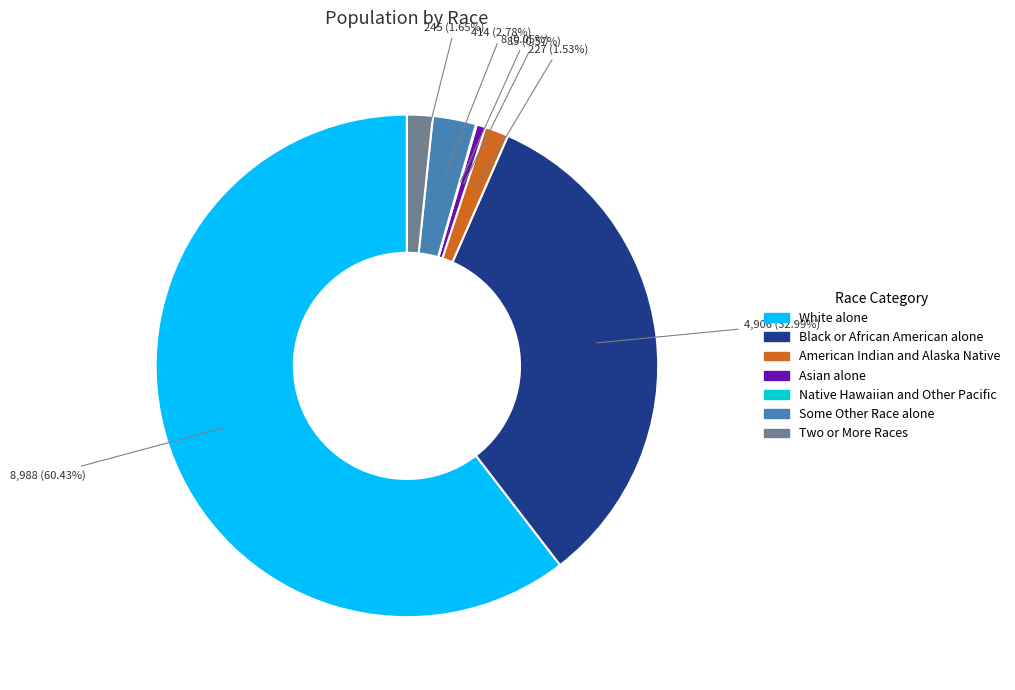

What is the largest slice in the pie chart?

White alone